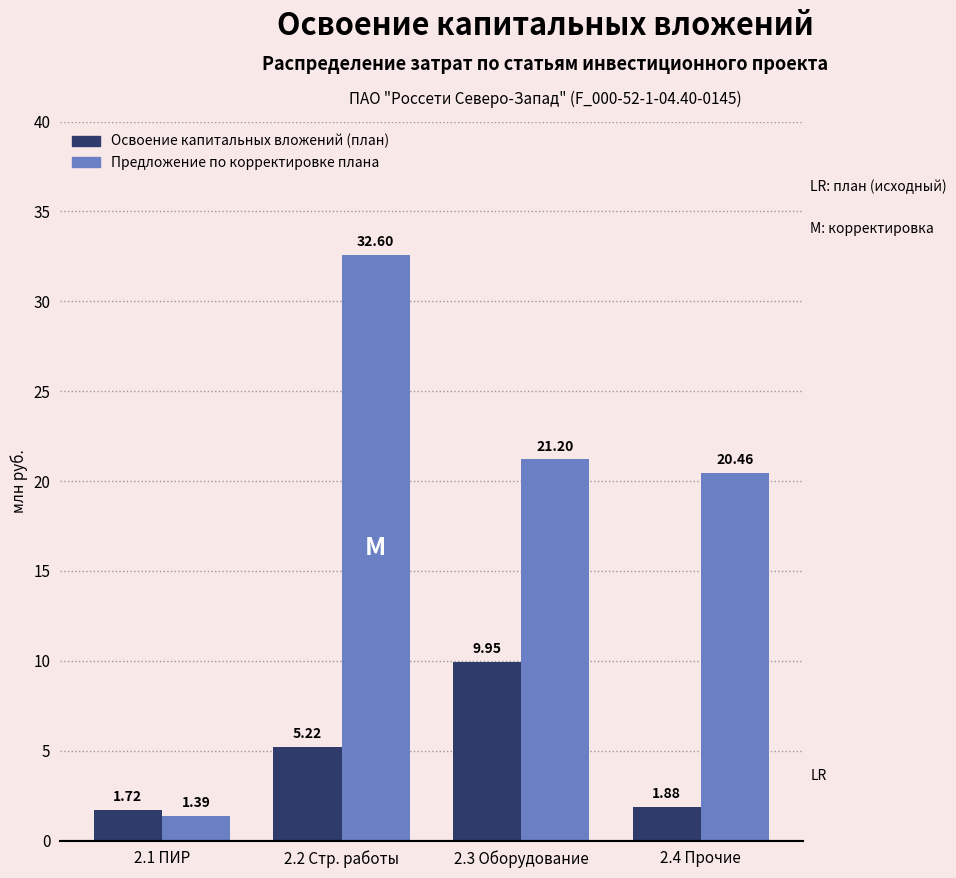

At which category is the sum across all series the highest?

2.2 Стр. работы